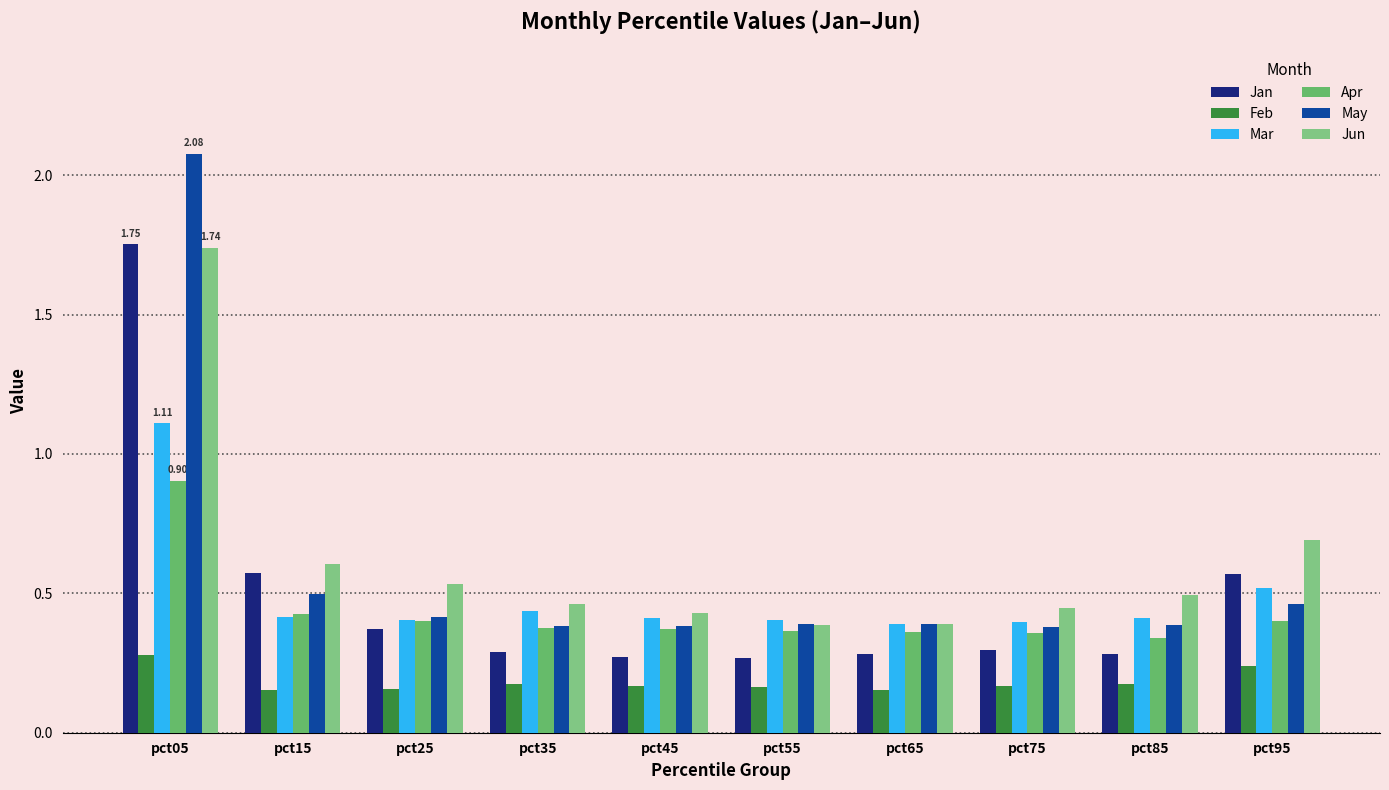

What is the difference between the maximum and second lowest values in the Feb series?

0.1